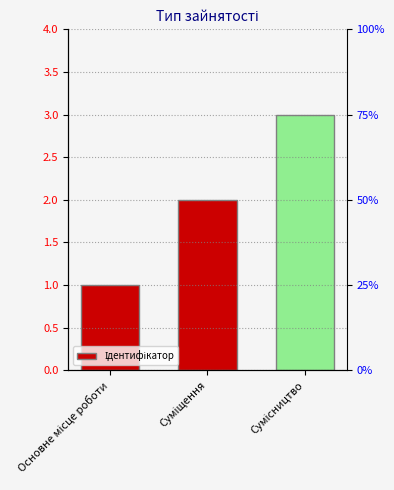

What value does the data have at Основне місце роботи?

1